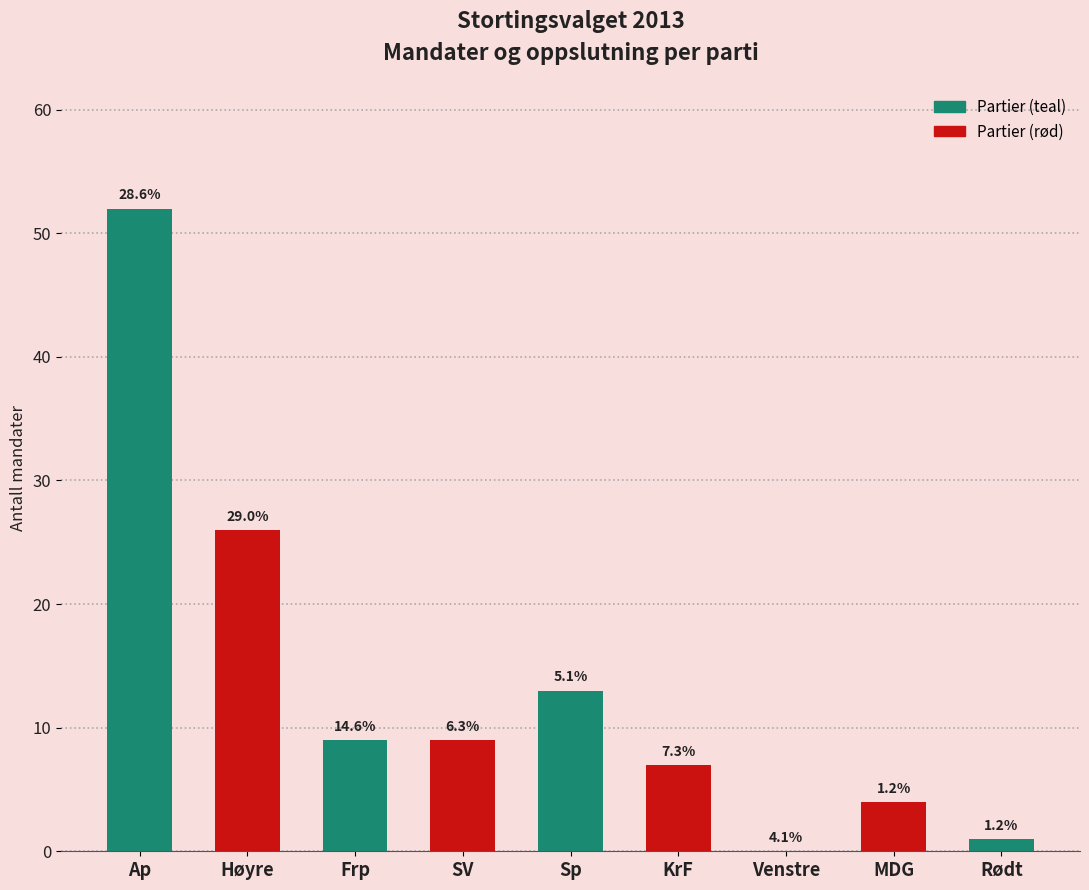

Where does the data first go above 9?

Ap